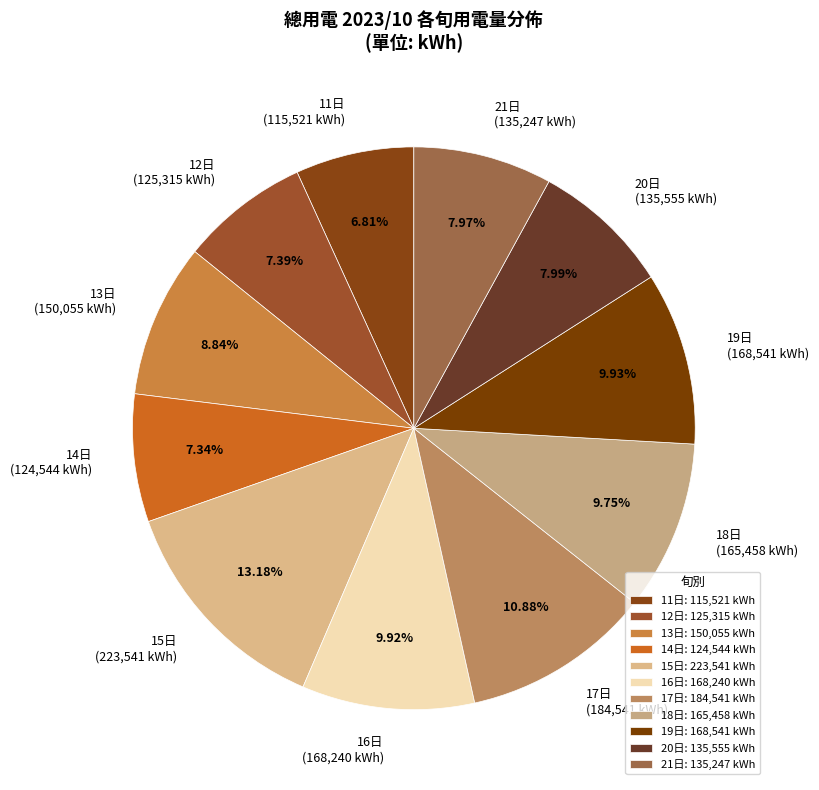

Is there a majority slice in this chart?

No